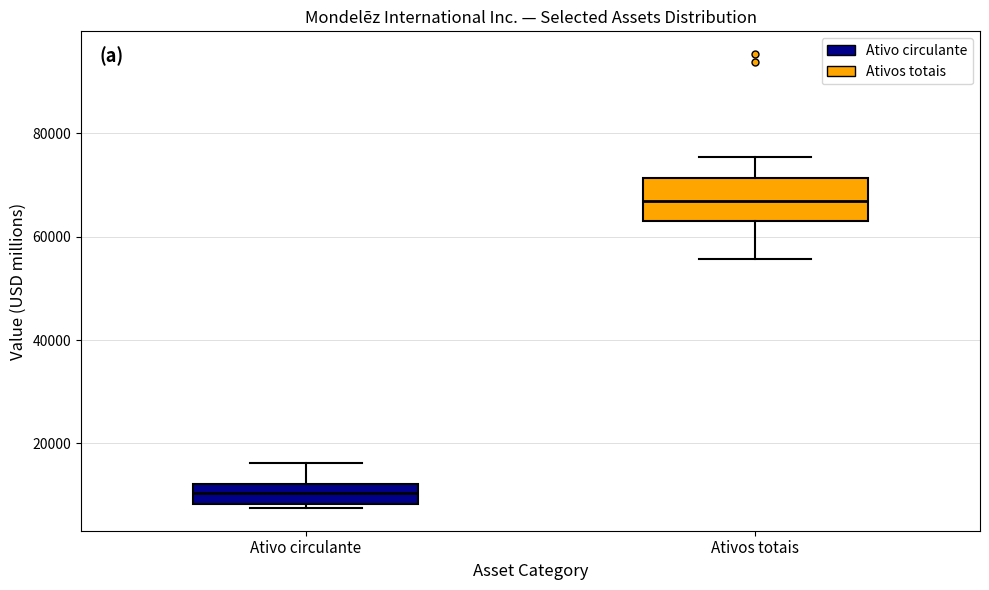

Reading left to right, read every box against the y-axis: the position of its median line, the range the box covers, and the ends of its whiskers. The values are not printed on the chart, so give them approximately, as read against the axis.

Ativo circulante: median 10000, box 8000 to 12000, whiskers 8000 (just below the box's lower edge) to 16000
Ativos totais: median 66000, box 62000 to 72000, whiskers 56000 to 76000